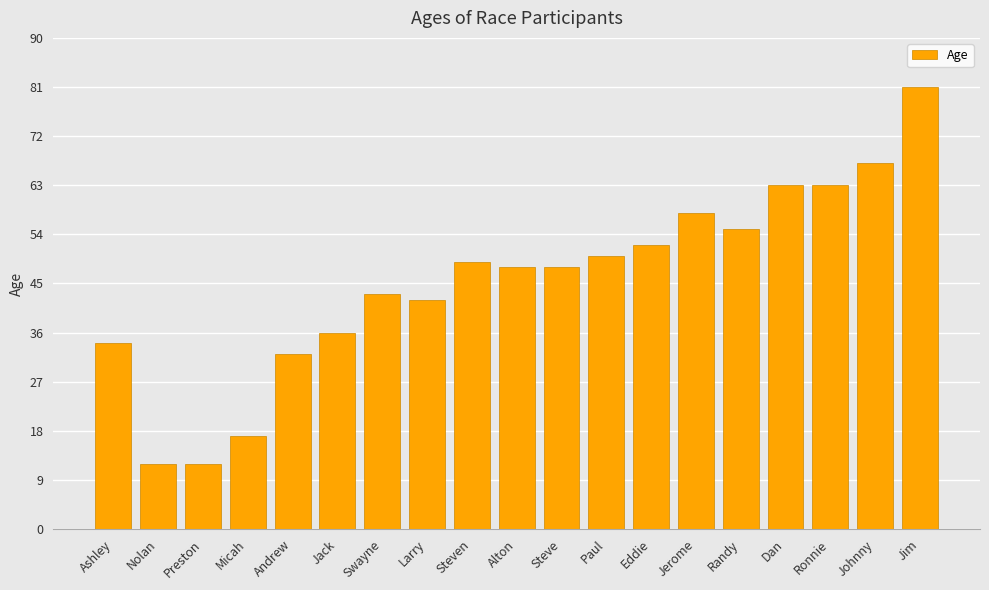

What is the label of the 1st bar from the left?

Ashley